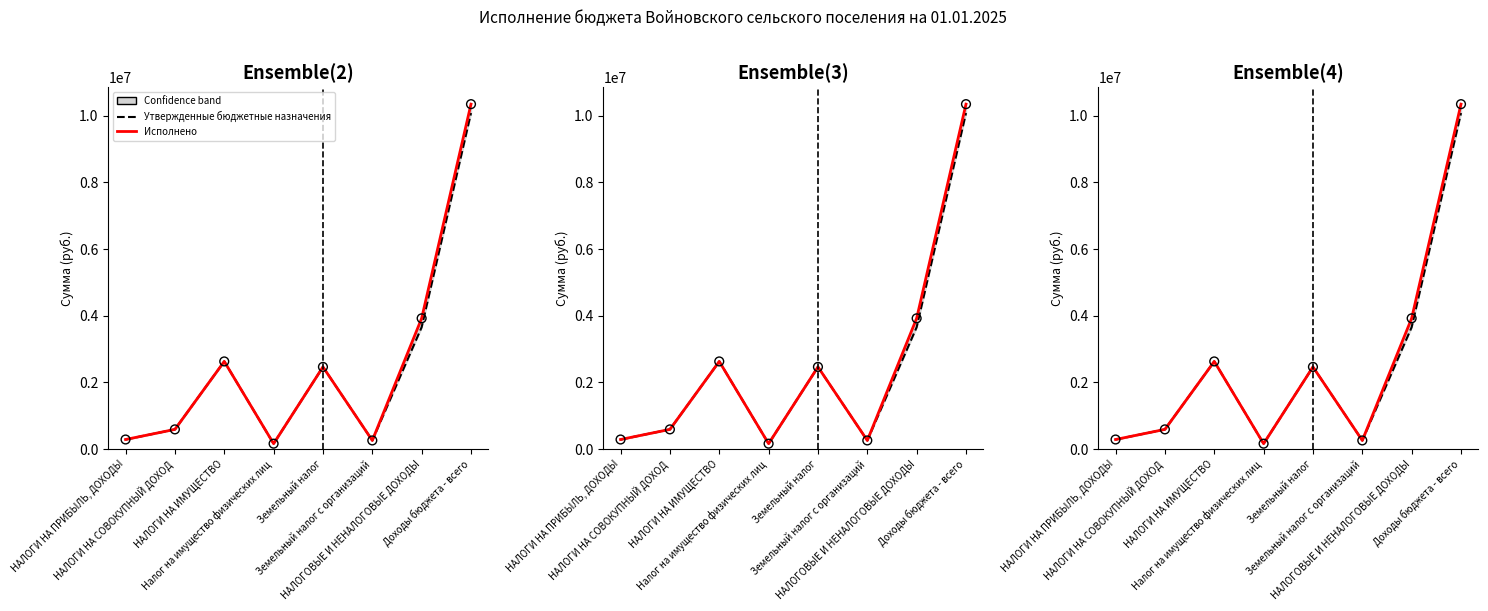

What is the total value across all series at НАЛОГИ НА ИМУЩЕСТВО?

5260566.6